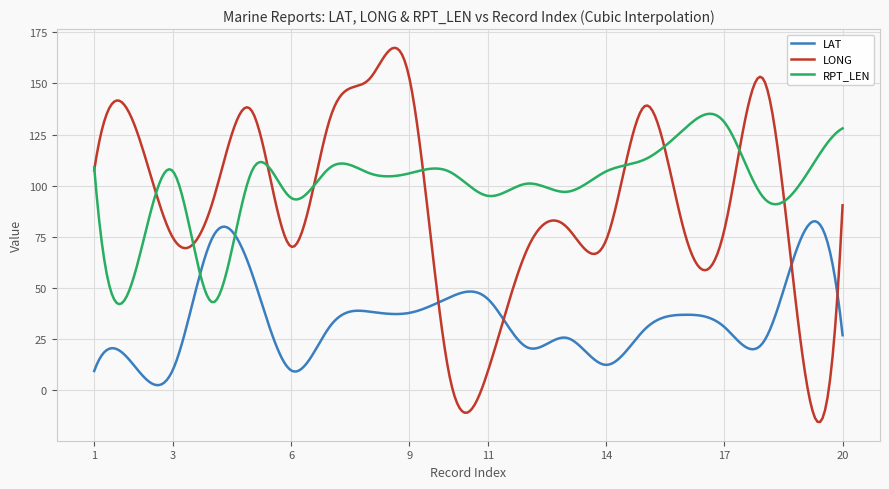

Rank the series by their maximum value, from highest to lowest.

LONG, RPT_LEN, LAT